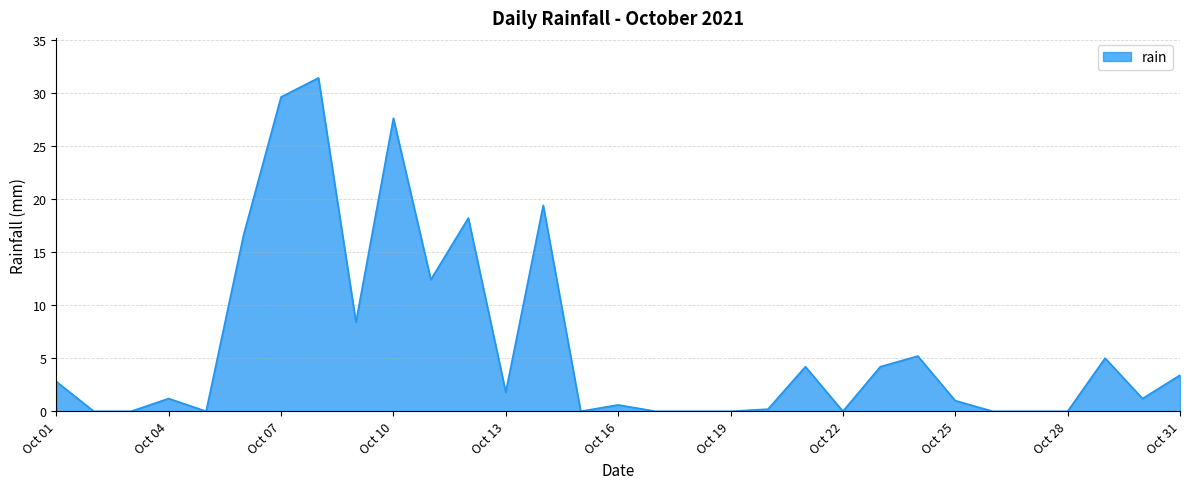

What is the maximum value shown in the chart?

31.4